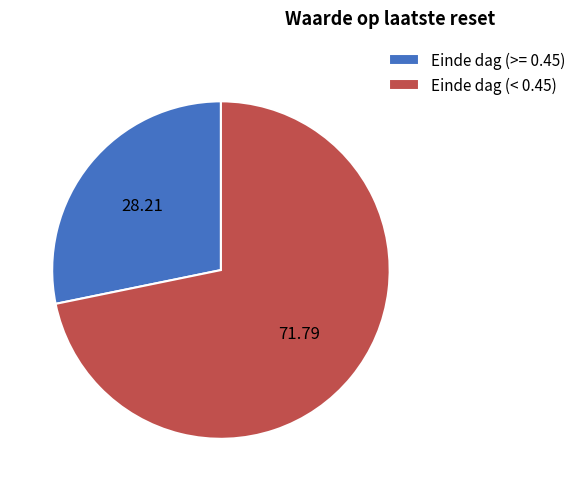

Count the number of slices in the pie.

2